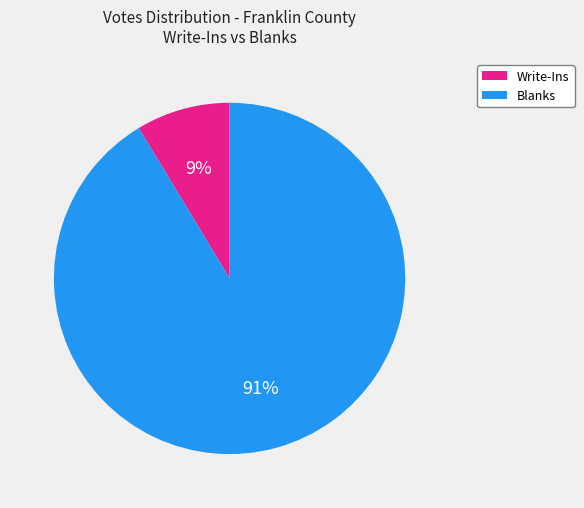

To the nearest percent, what is the average slice percentage?

50%